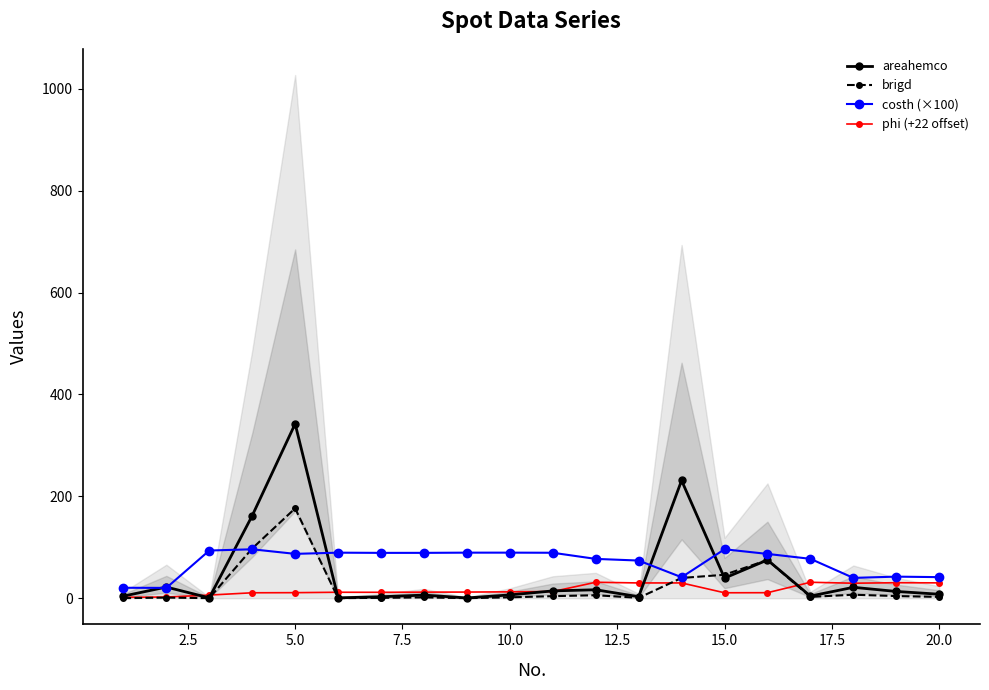

Reading left to right, list all the values displayed in this chart.

areahemco: 4.2	21.9	0.7	162.0	342.3	0.8	2.9	6.1	0.6	6.5	14.4	16.6	3.0	231.1	39.5	75.1	4.2	21.4	13.3	7.8
brigd: 0.2	1.2	0.2	97.6	176.4	0.2	0.7	1.6	0.1	1.7	4.1	5.9	0.7	39.8	46.1	75.1	2.6	6.9	4.3	2.6
costh (×100): 20.5	20.3	93.6	96.1	87.1	89.4	89.0	89.0	89.4	89.5	89.2	77.2	74.0	41.2	96.1	87.0	77.3	39.9	42.4	41.4
phi (+22 offset): 1.8	2.3	6.2	10.7	10.9	11.7	11.6	12.0	12.1	12.5	13.1	31.3	30.0	30.0	10.7	10.8	31.3	29.5	30.4	30.1